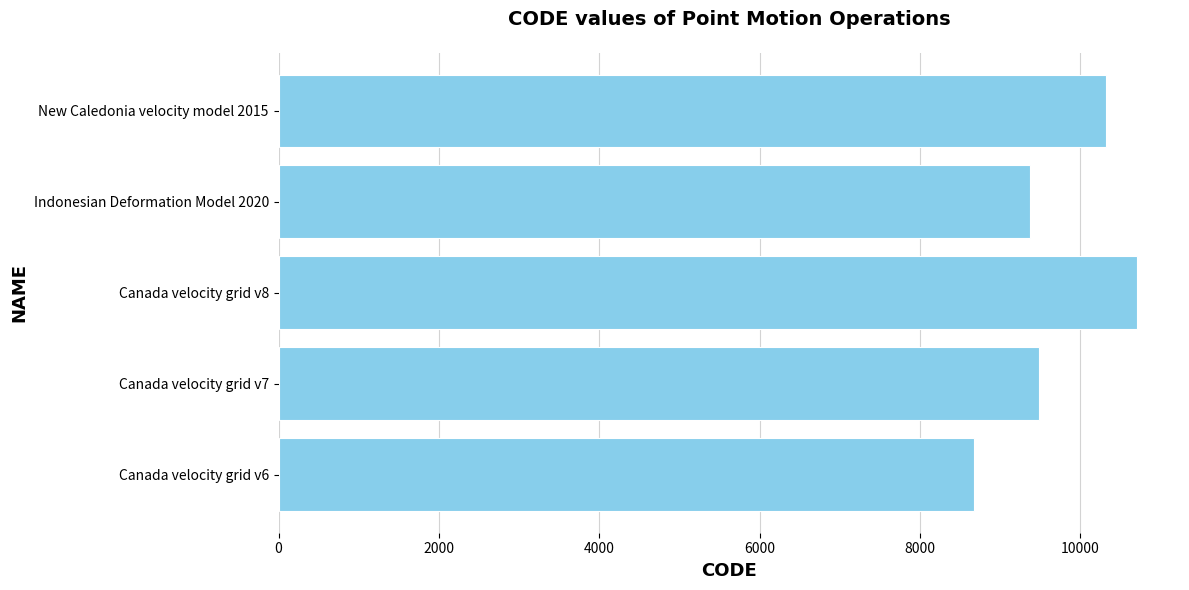

Rank the categories by value from lowest to highest.

Canada velocity grid v6, Indonesian Deformation Model 2020, Canada velocity grid v7, New Caledonia velocity model 2015, Canada velocity grid v8